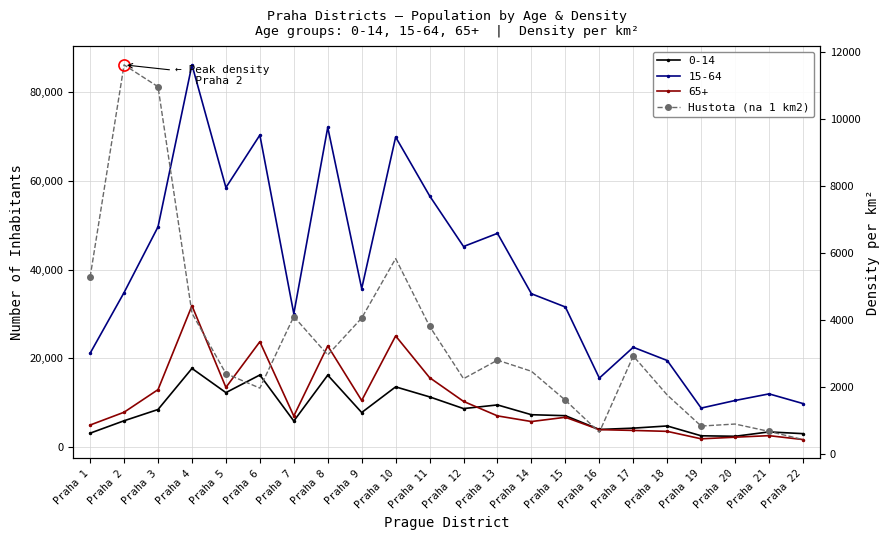

Rank the categories by value from highest to lowest.

Praha 2, Praha 3, Praha 10, Praha 1, Praha 4, Praha 7, Praha 9, Praha 11, Praha 8, Praha 17, Praha 13, Praha 14, Praha 5, Praha 12, Praha 6, Praha 18, Praha 15, Praha 20, Praha 19, Praha 21, Praha 16, Praha 22